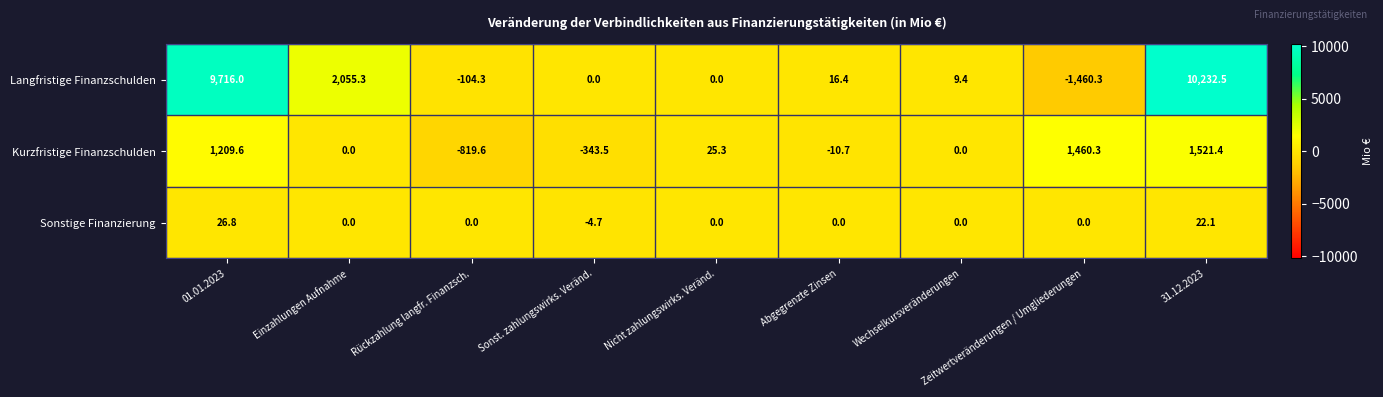

Rank the series at Abgegrenzte Zinsen from highest to lowest value.

Langfristige Finanzschulden, Sonstige Finanzierung, Kurzfristige Finanzschulden